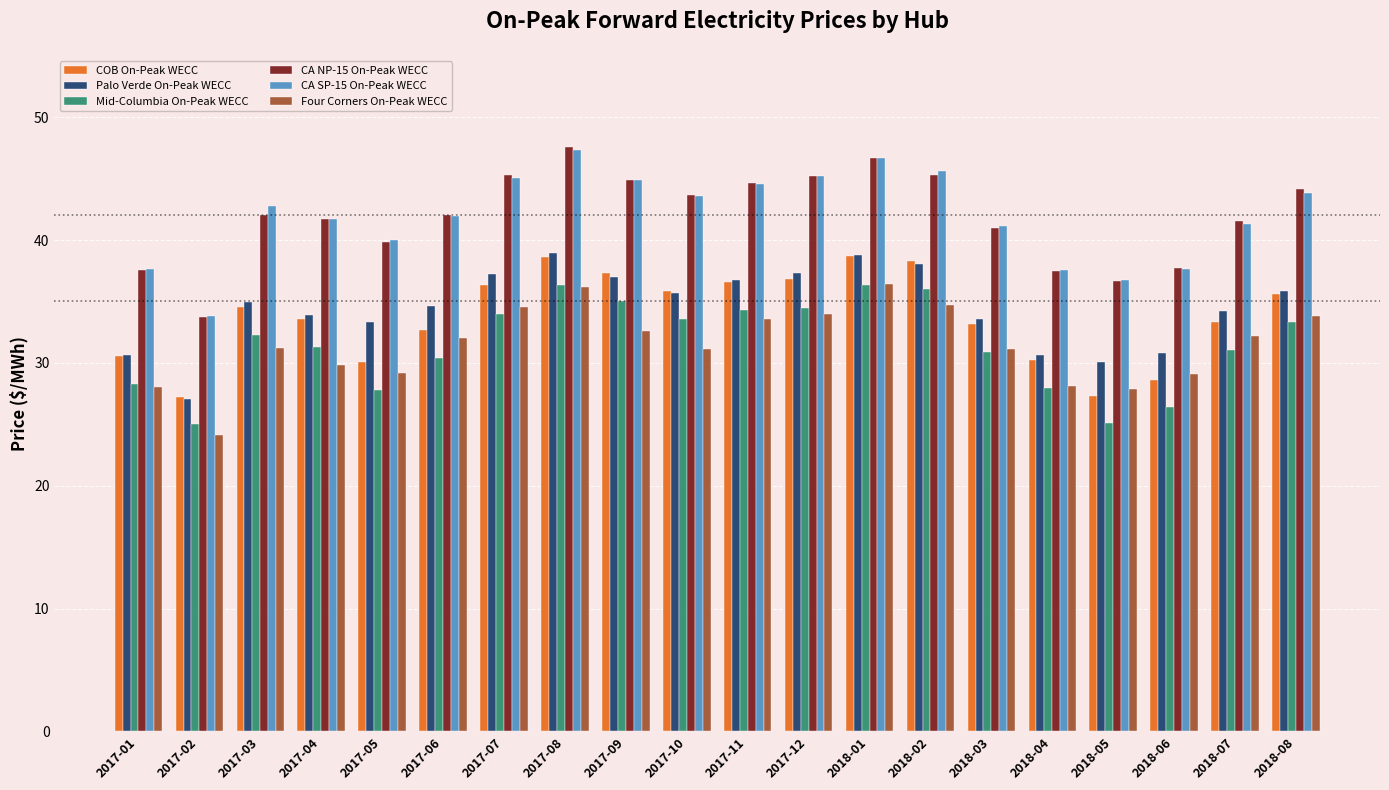

How many data points in Four Corners On-Peak WECC are less than 32?

10